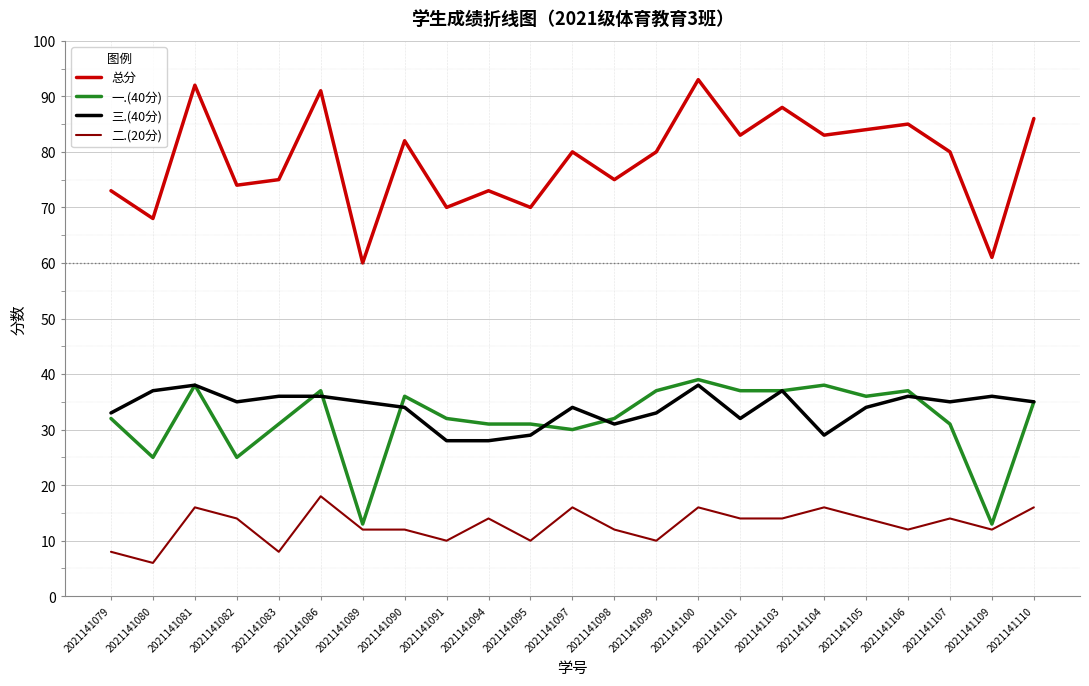

Reading right to left, transcribe all the data shown in this chart.

总分: 86	61	80	85	84	83	88	83	93	80	75	80	70	73	70	82	60	91	75	74	92	68	73
一.(40分): 35	13	31	37	36	38	37	37	39	37	32	30	31	31	32	36	13	37	31	25	38	25	32
三.(40分): 35	36	35	36	34	29	37	32	38	33	31	34	29	28	28	34	35	36	36	35	38	37	33
二.(20分): 16	12	14	12	14	16	14	14	16	10	12	16	10	14	10	12	12	18	8	14	16	6	8